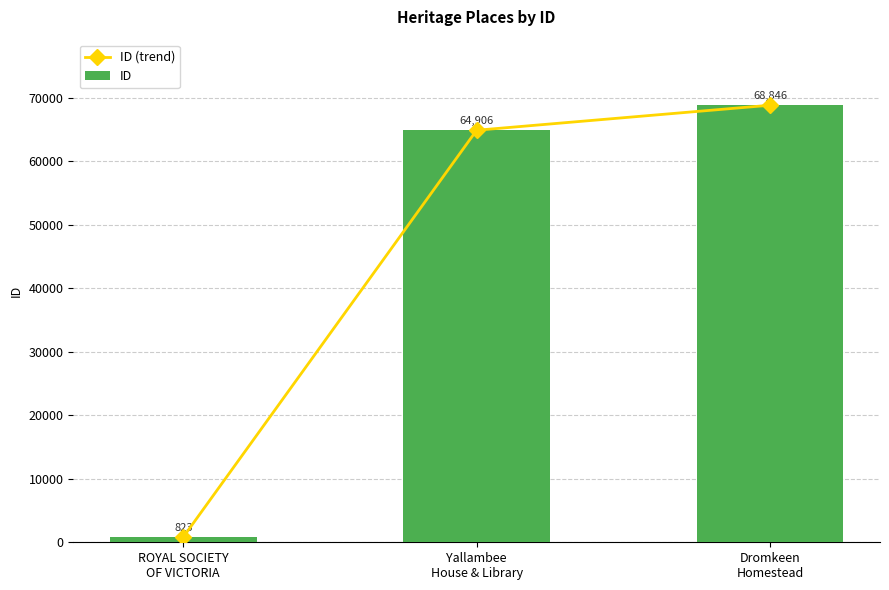

Read the ID (trend) value at Yallambee
House & Library.

64906